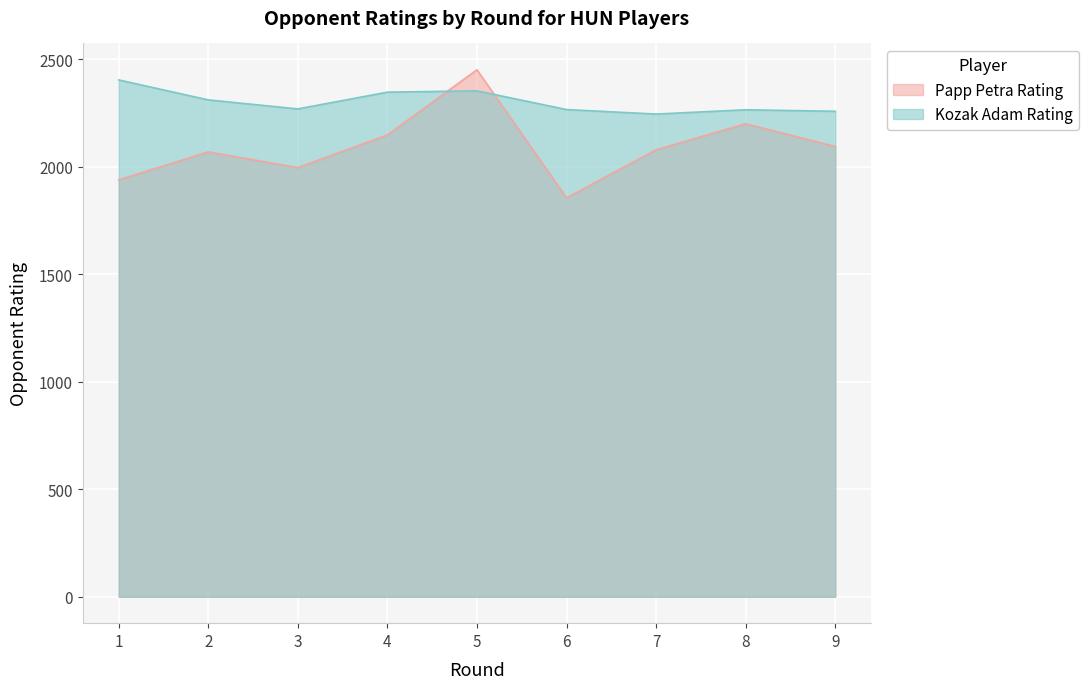

What is the average value of the Kozak Adam Rating series?

2303